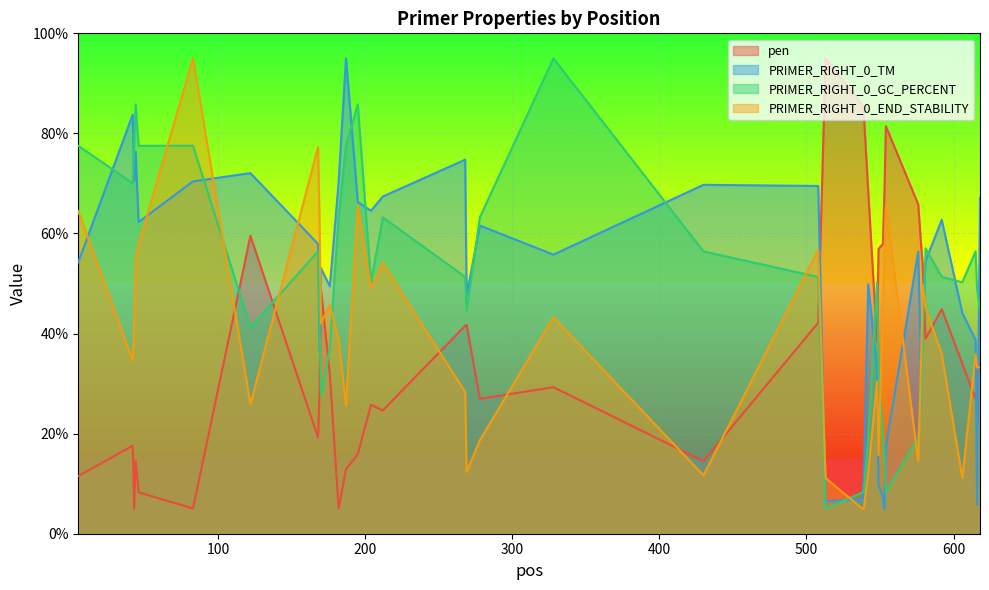

After their last crossing, which series has the higher values: PRIMER_RIGHT_0_TM or PRIMER_RIGHT_0_GC_PERCENT?

PRIMER_RIGHT_0_TM